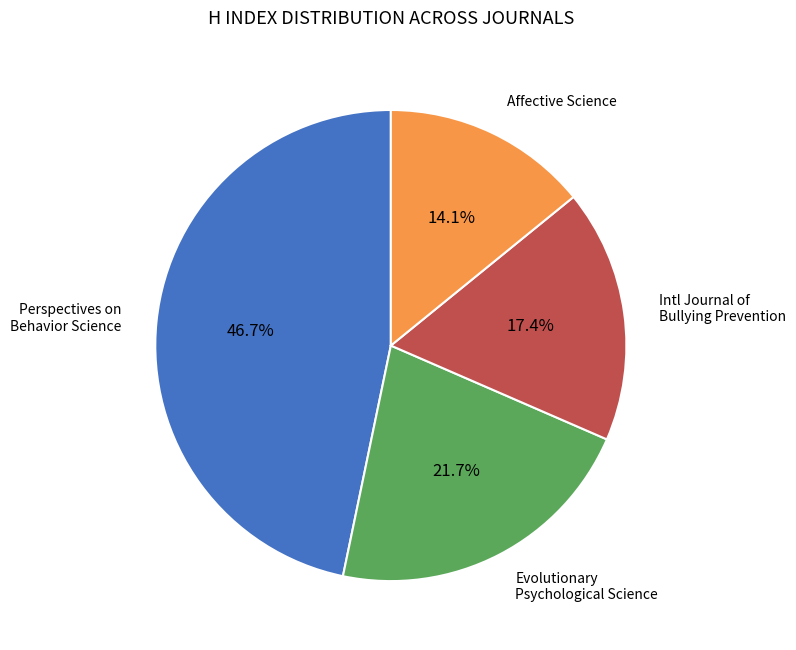

Is there any slice that represents more than half of the pie?

No